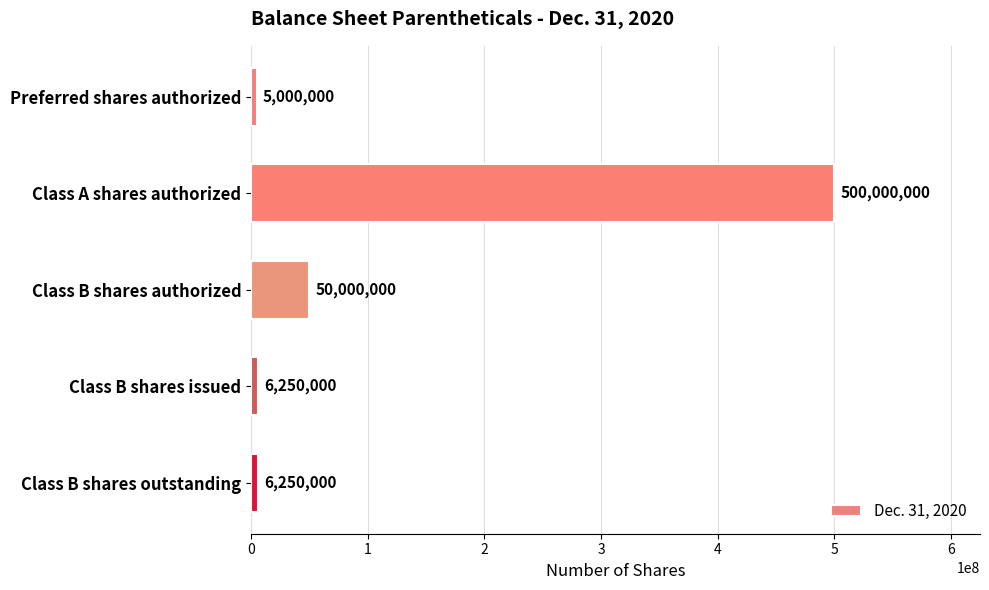

Which has a higher value, Class B shares issued or Class B shares authorized?

Class B shares authorized